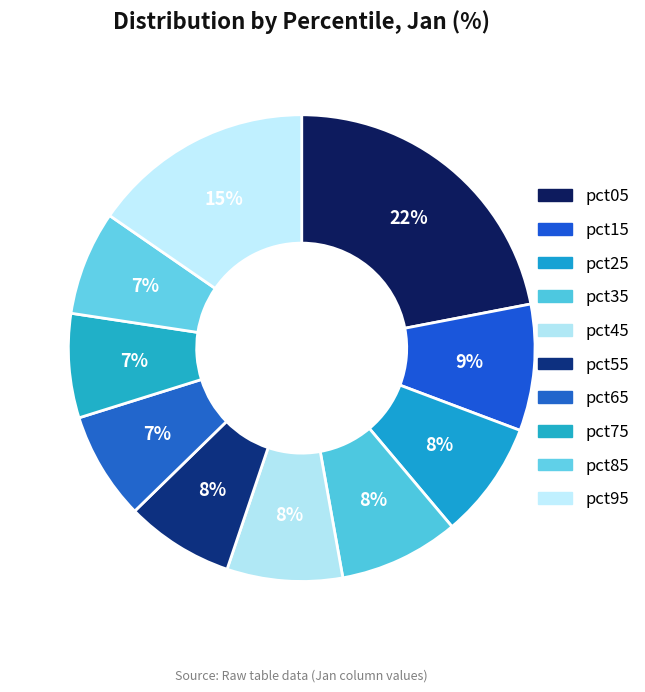

How many slices are in this pie chart?

10